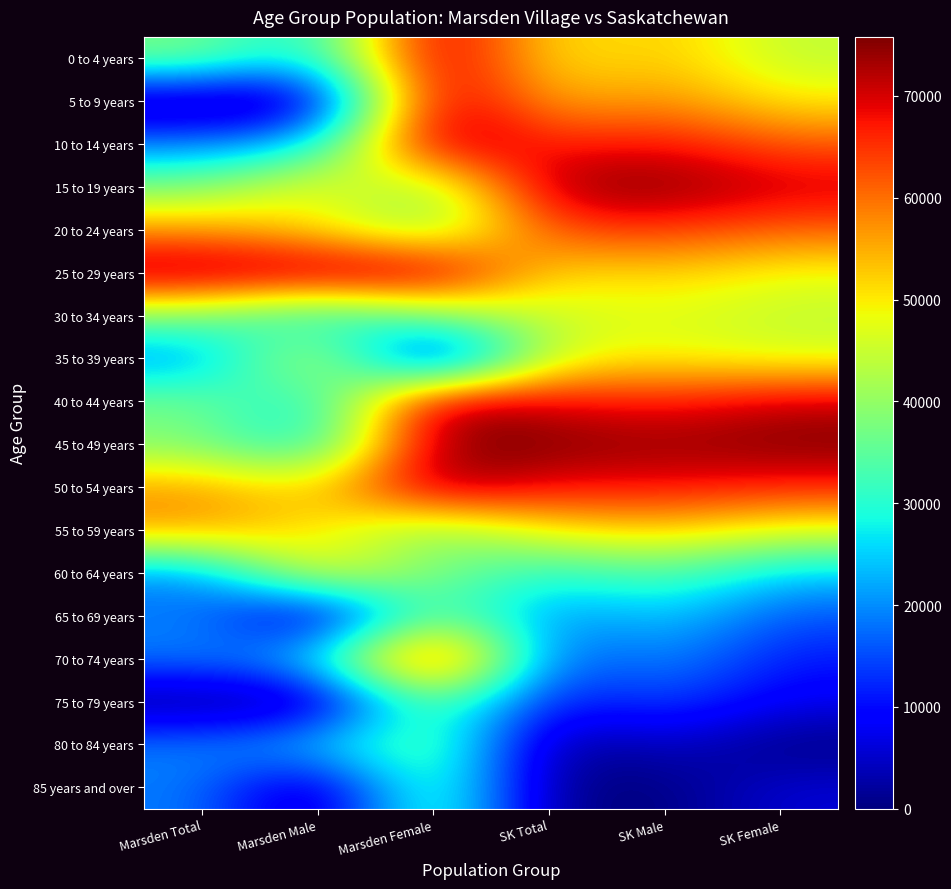

How many data points does each series have?

6